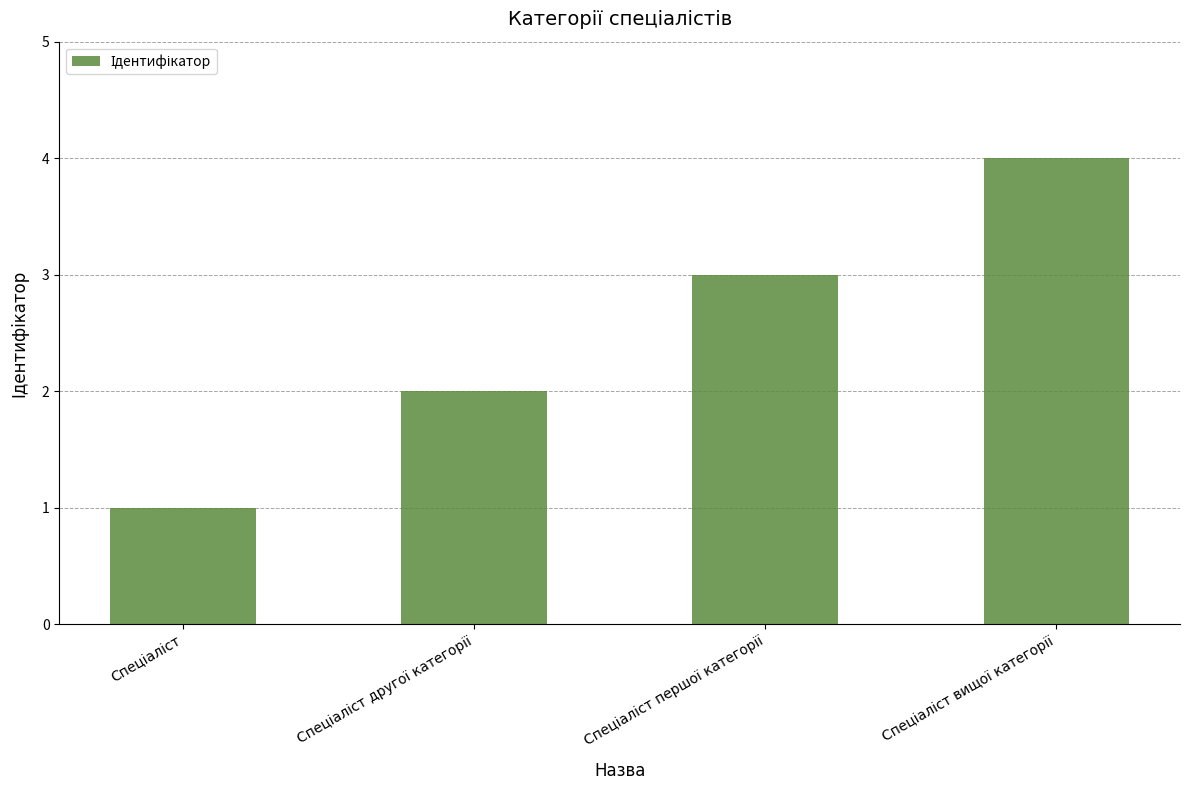

What is the greatest value displayed?

4